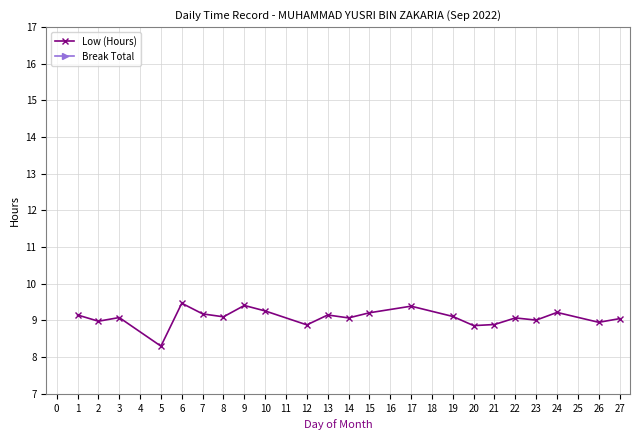

True or false: Low (Hours) has more than 0 interior local peaks.

True